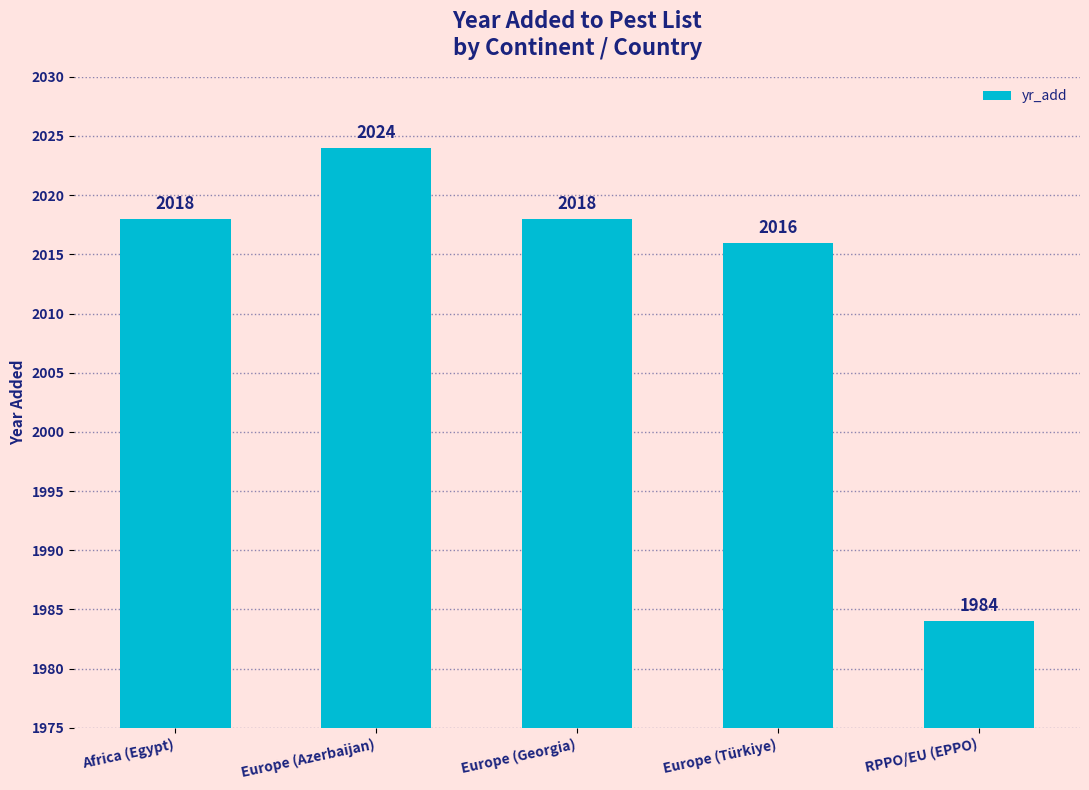

What is the value of the 2nd bar from the left?

2024